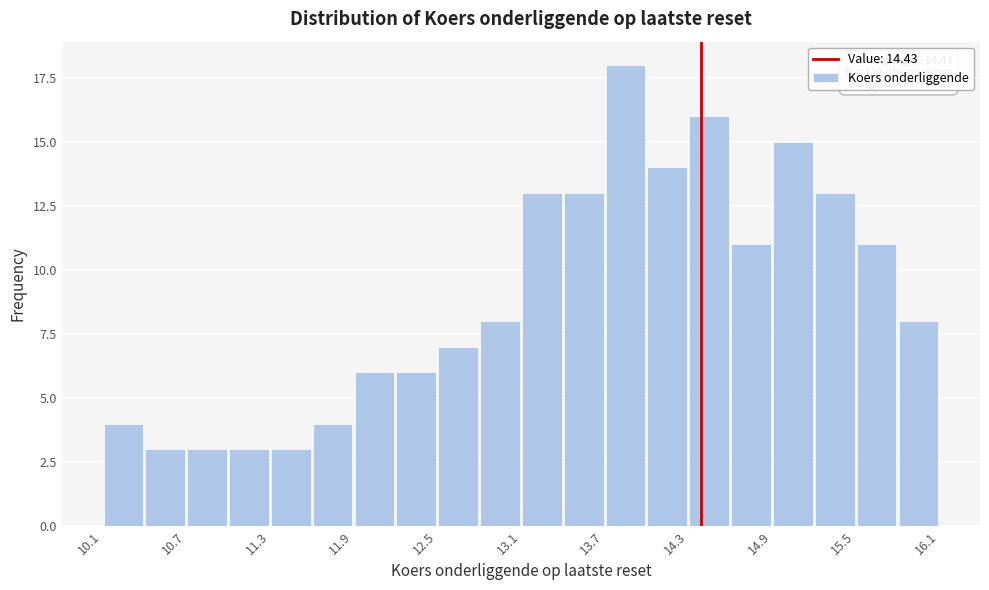

Read against the x-axis, roughly where is the centre of the tallest bar?

13.9